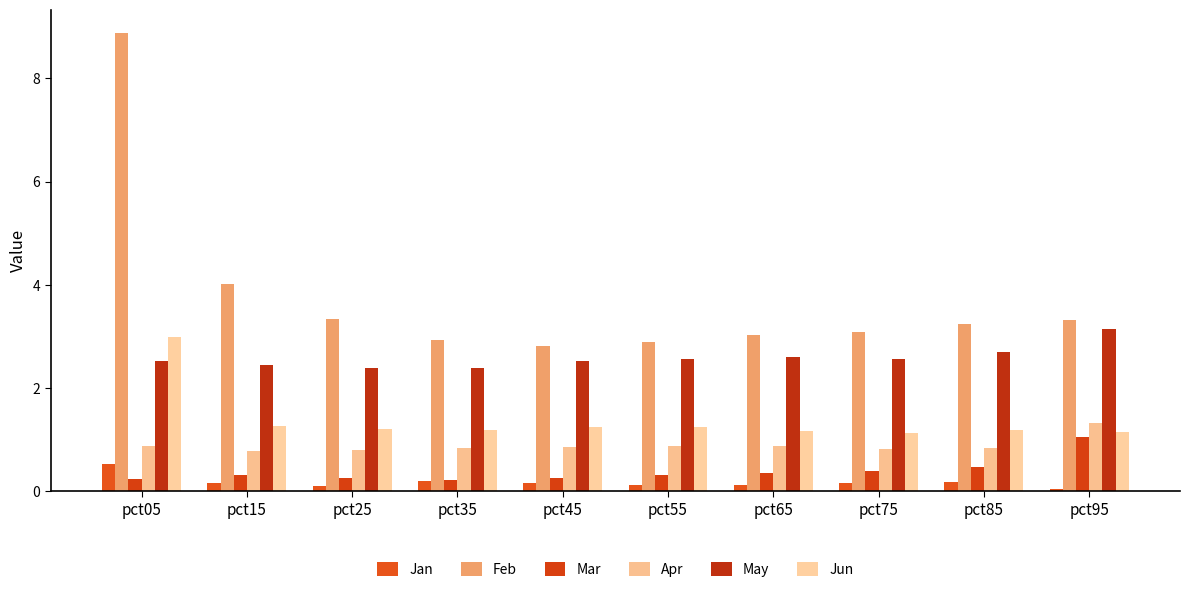

How many groups of bars are there?

10